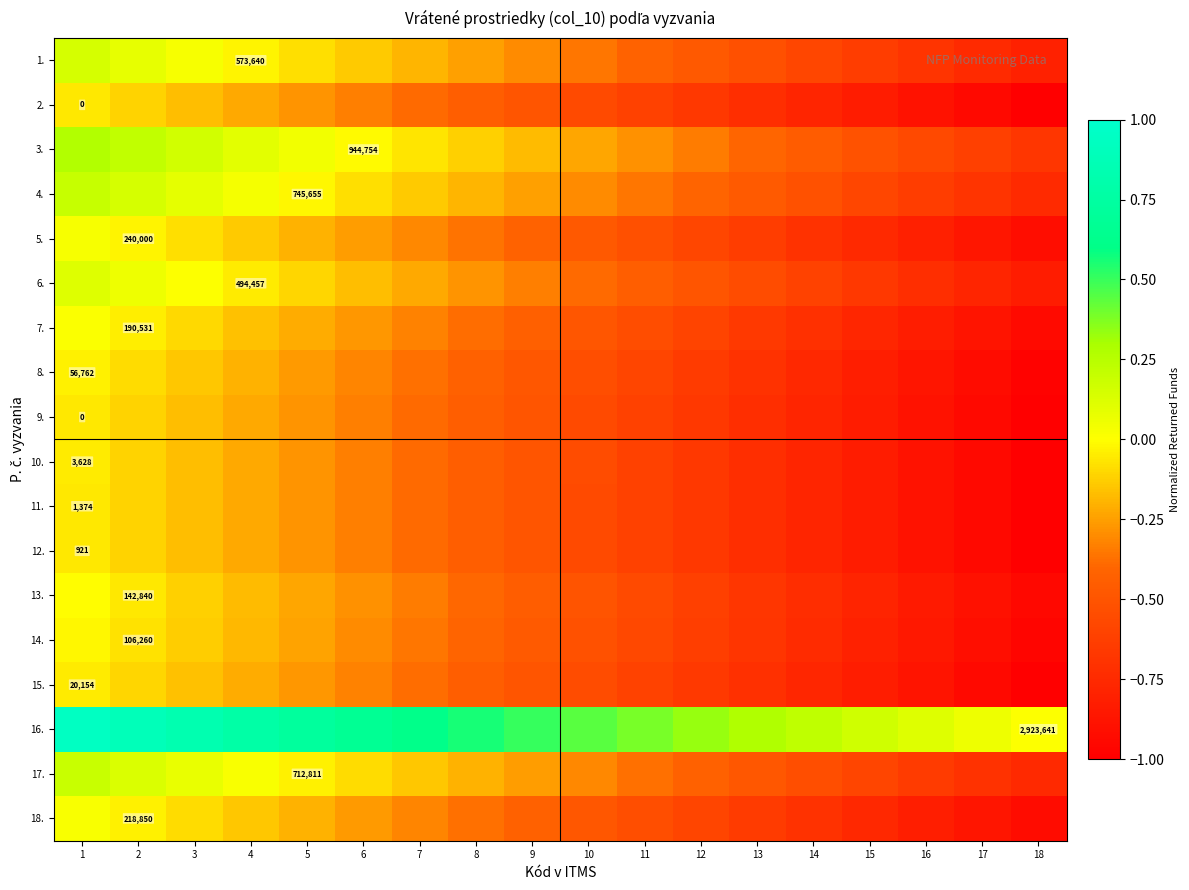

What is the total value across all series at 12?

-9.5